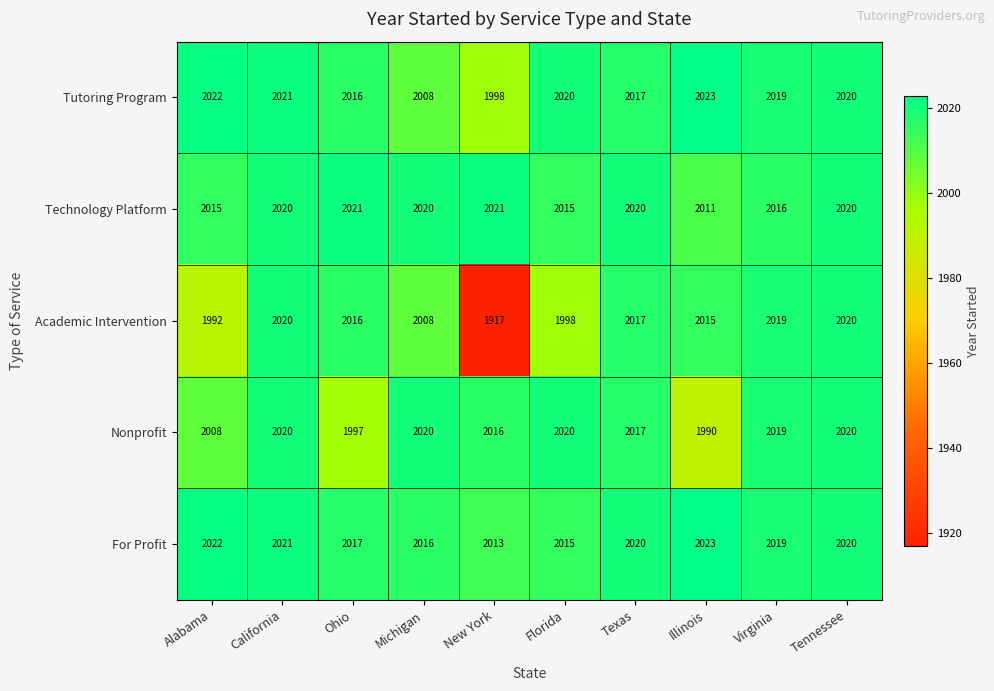

What is the smallest value displayed?

1917